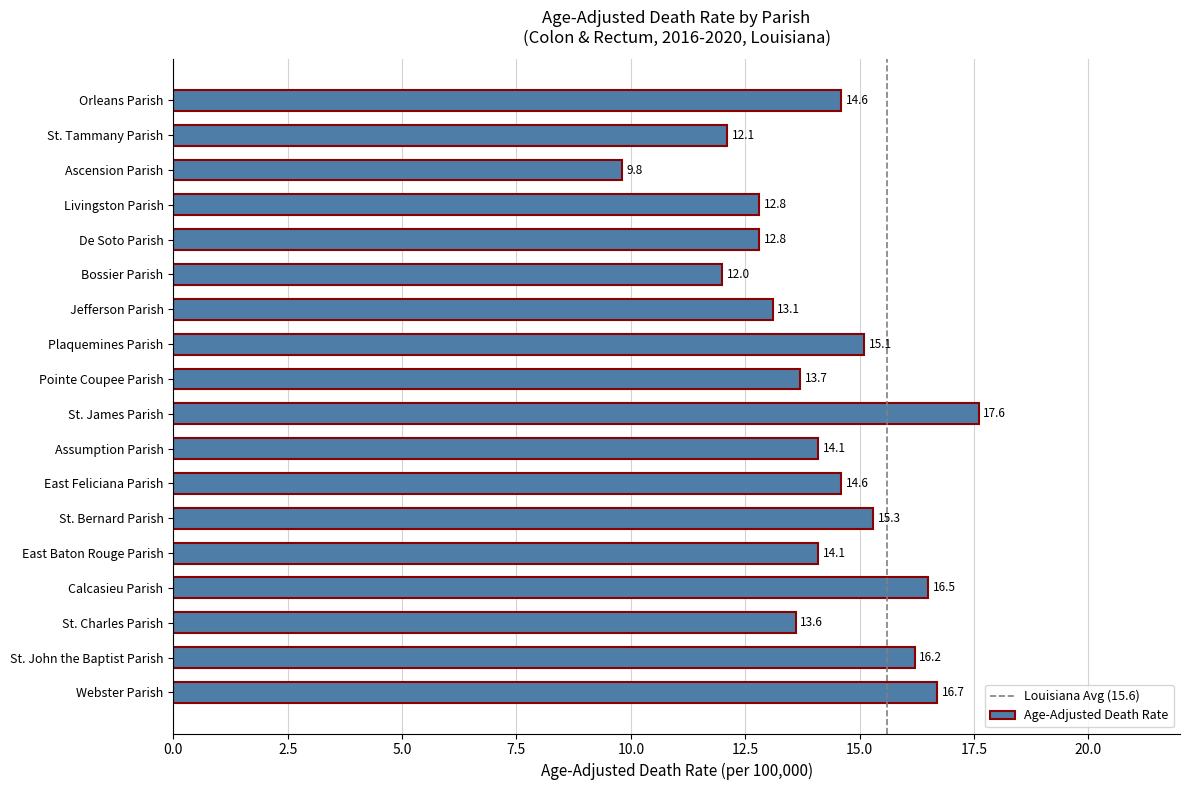

What is the greatest value displayed?

17.6